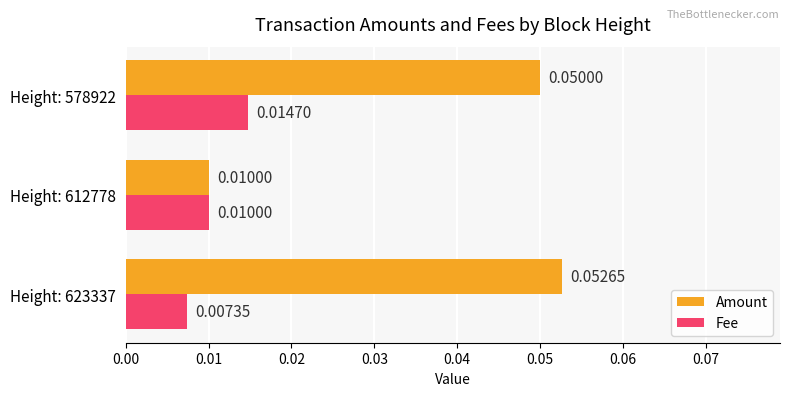

At how many categories does at least one series exceed 0?

3